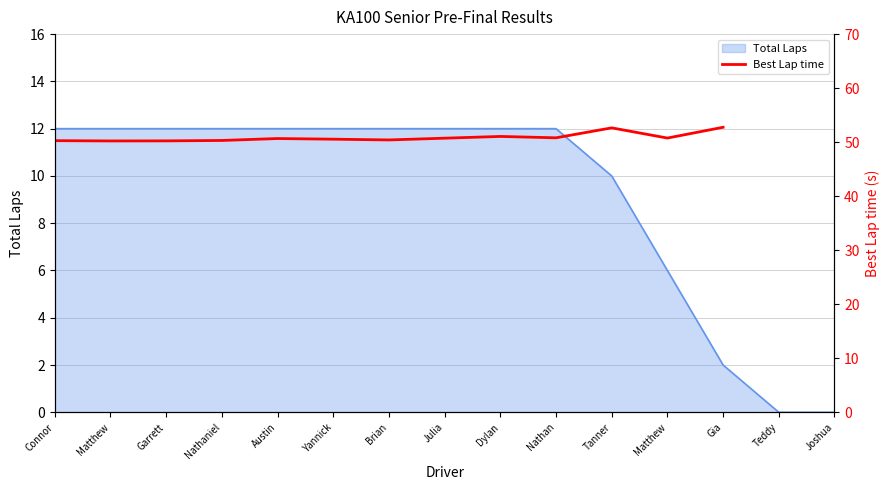

Is it true that the value at Gia is 52.8?

True